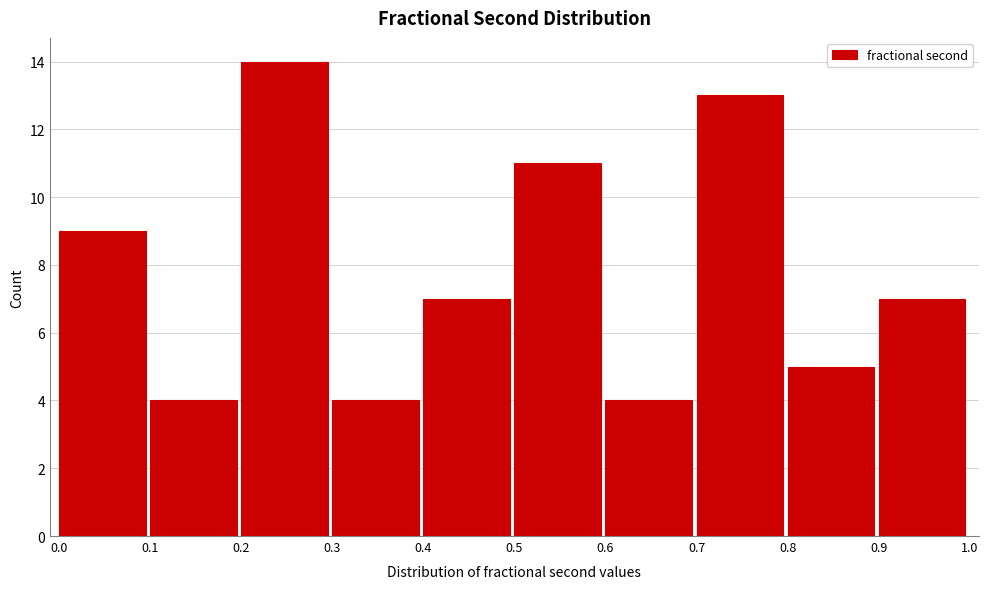

Which range on the x-axis has the tallest bar?

0.2 to 0.3